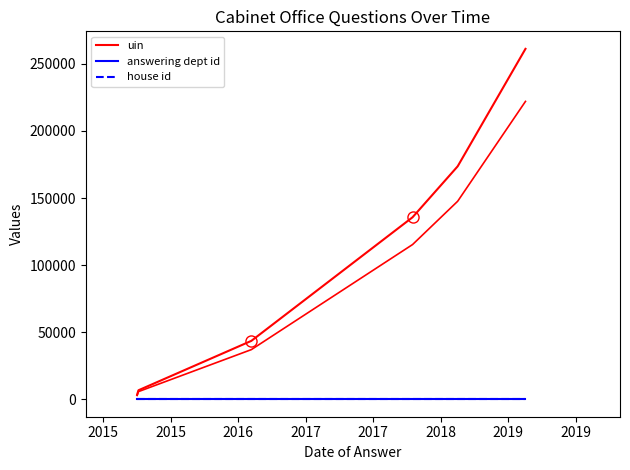

True or false: uin and answering dept id cross at least once.

False